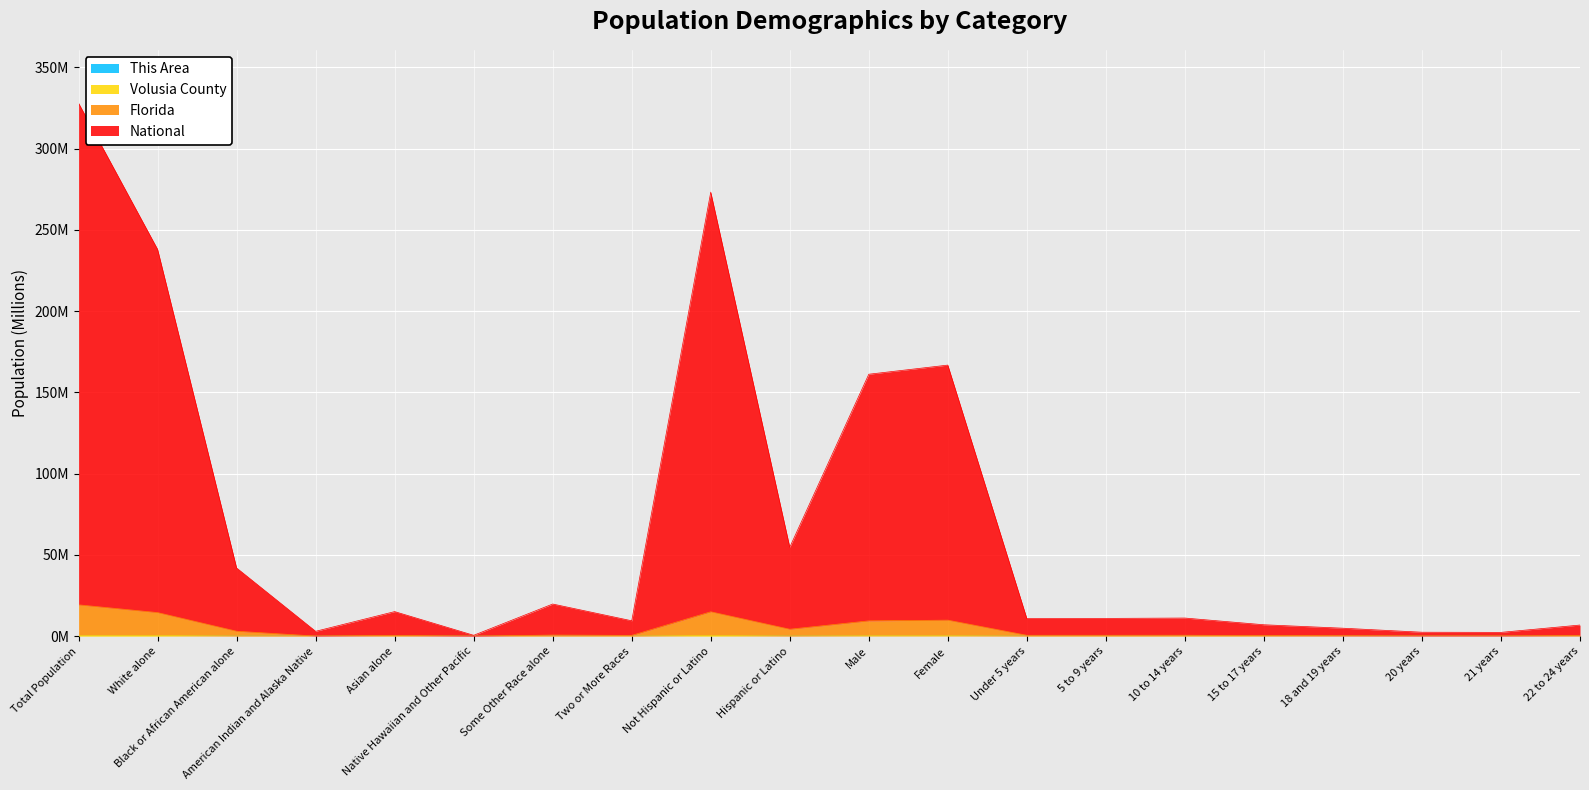

Is the value of Florida at Under 5 years greater than the value of National at Female?

No